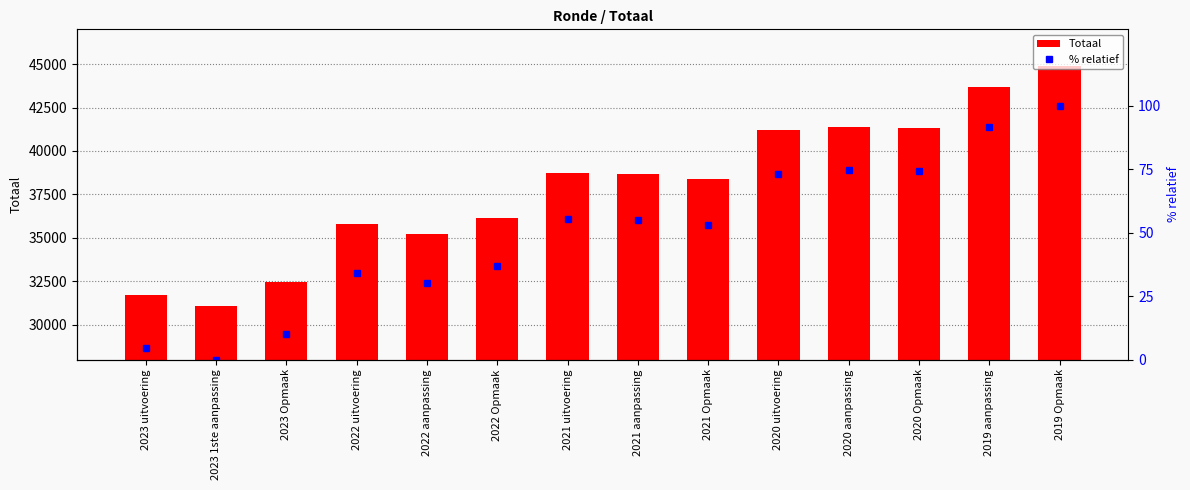

At which label does % relatief first exceed 55?

2021 uitvoering